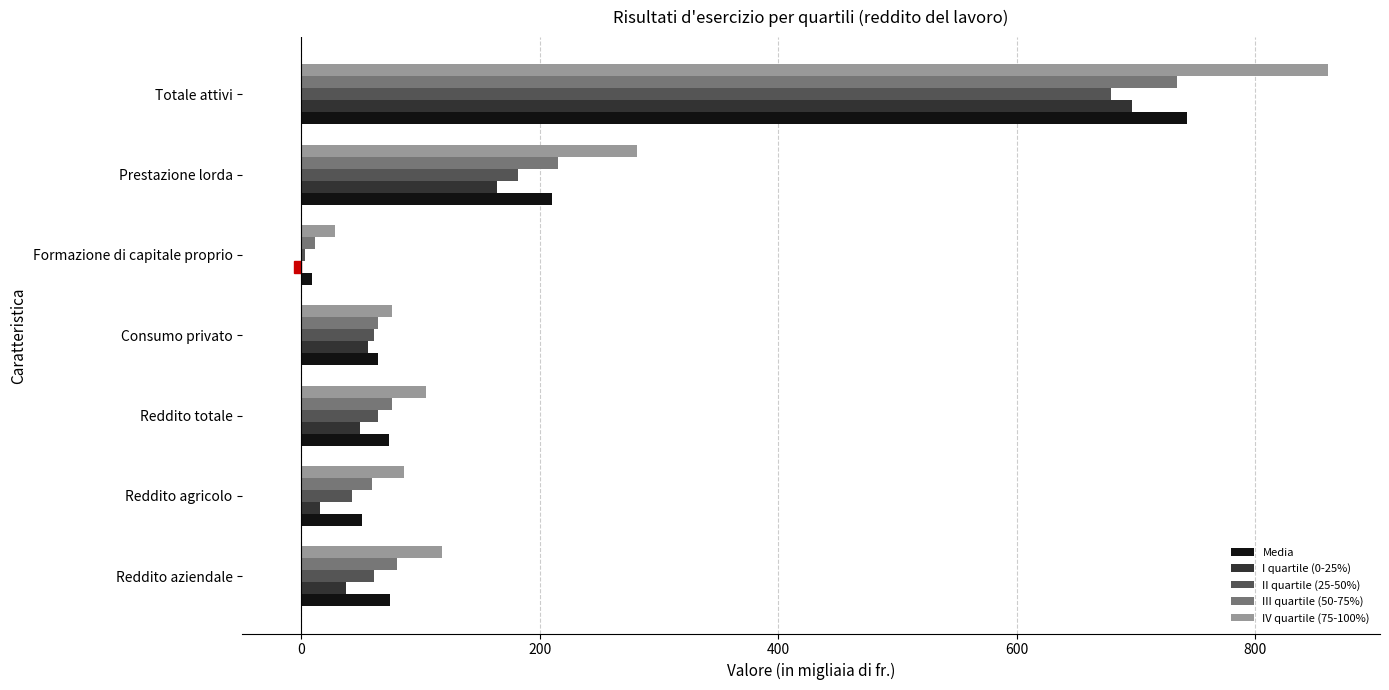

At which category is the sum across all series the highest?

Totale attivi